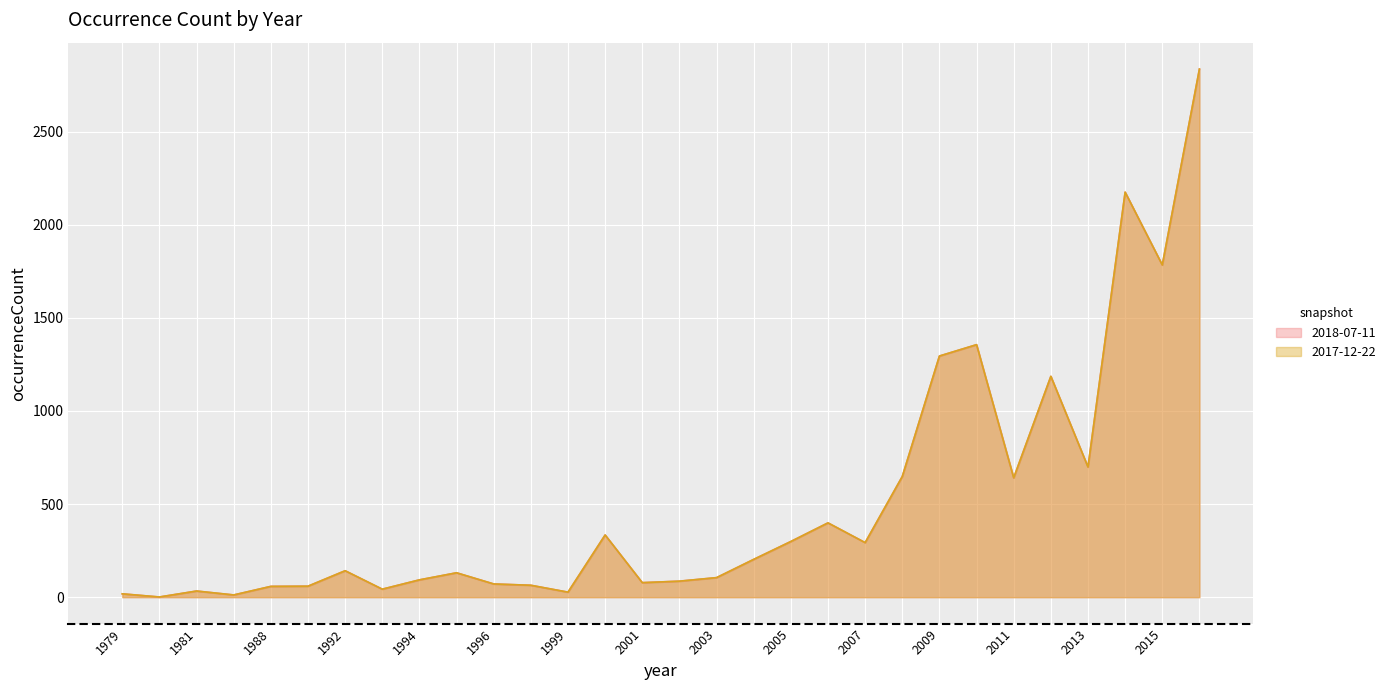

Which series has the largest range (max minus min)?

2018-07-11